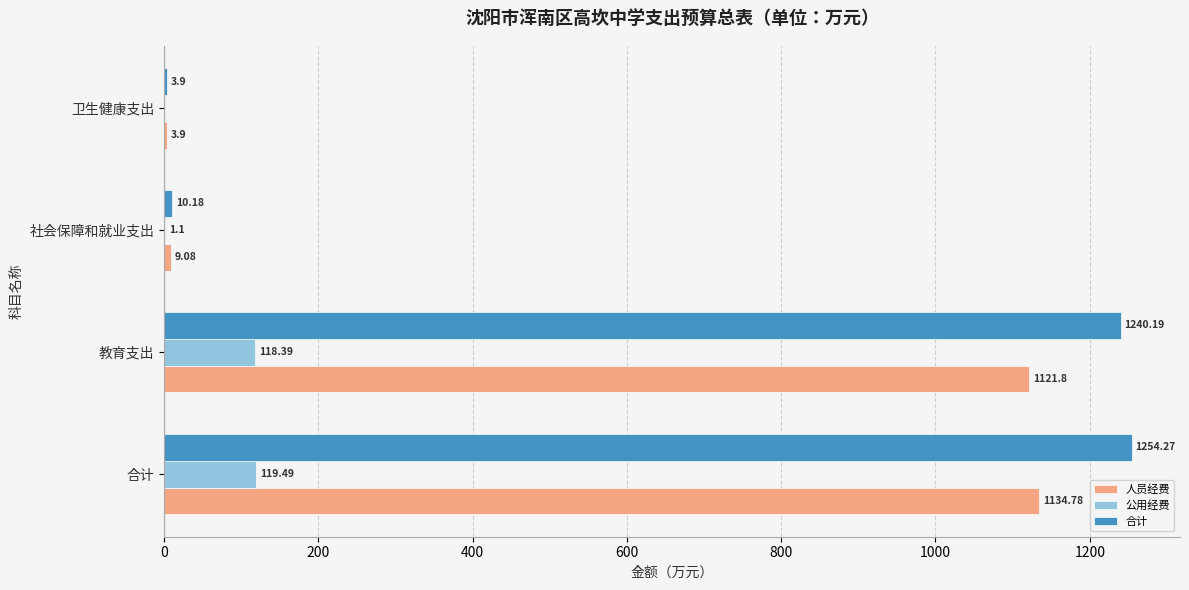

At which category is the sum across all series the highest?

合计